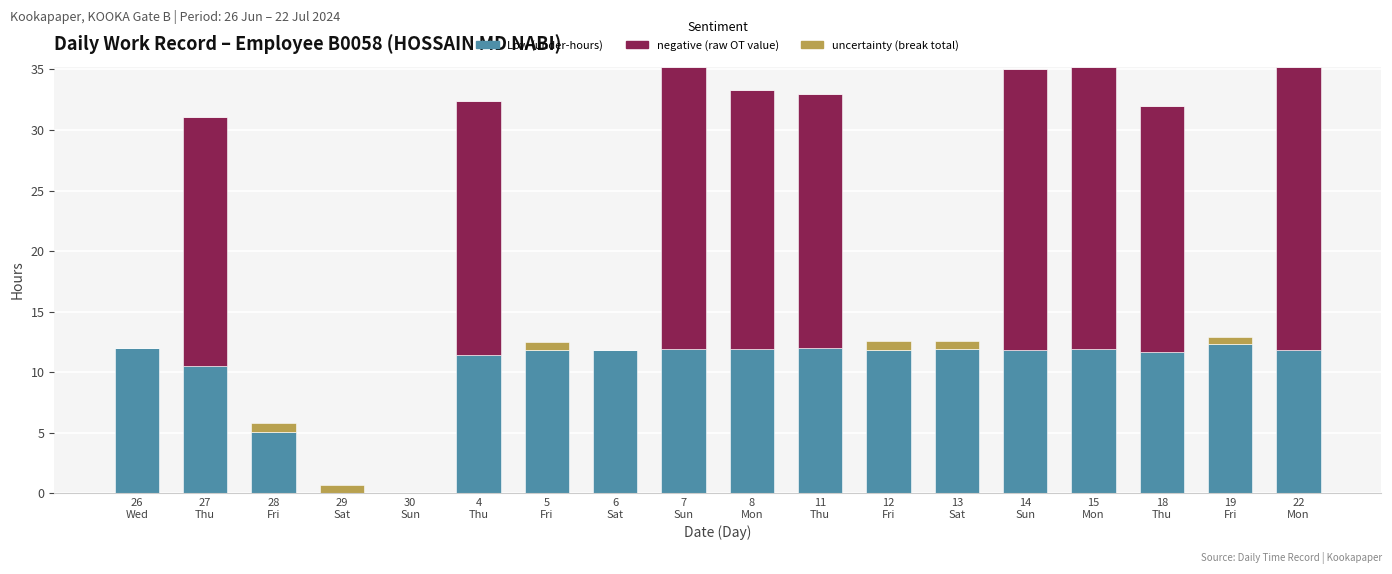

Are the bars grouped side by side (vs. stacked)?

No